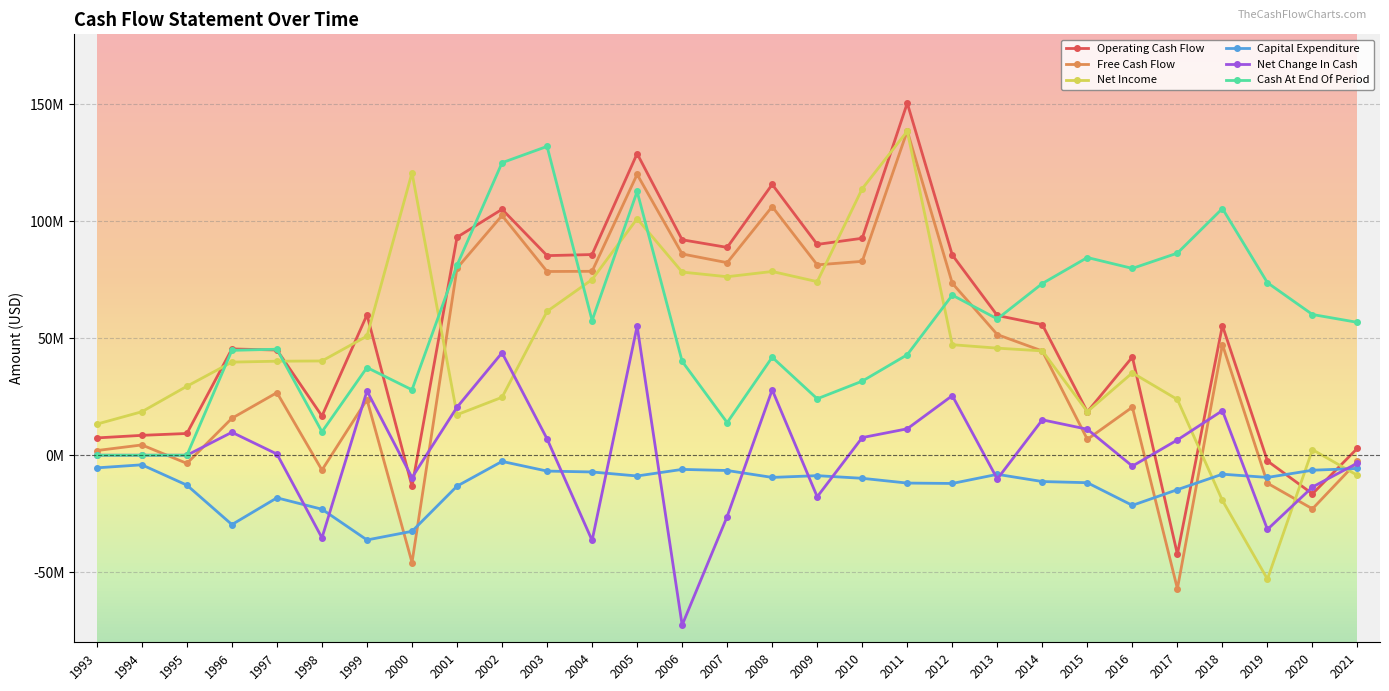

Which has a higher value, 1993 or 2008?

2008